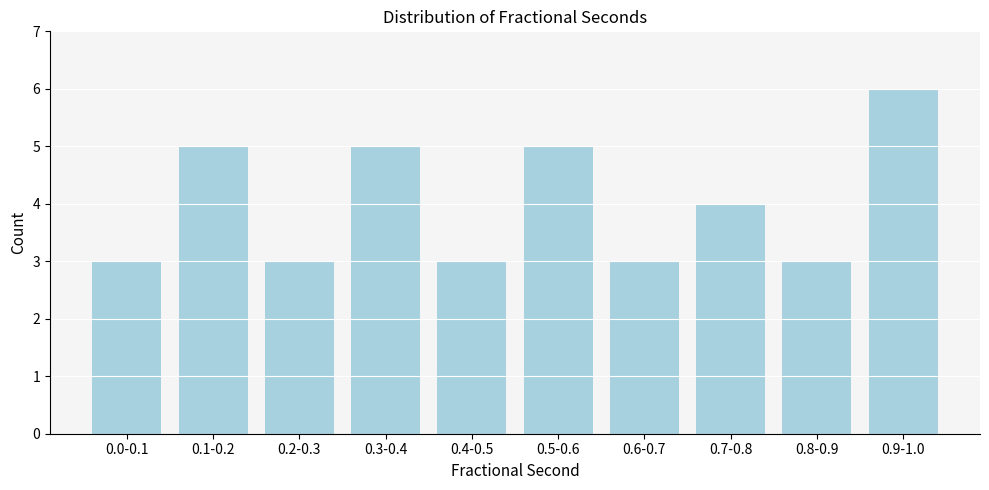

Reading left to right, what are all the values shown in this chart?

0.0-0.1=3	0.1-0.2=5	0.2-0.3=3	0.3-0.4=5	0.4-0.5=3	0.5-0.6=5	0.6-0.7=3	0.7-0.8=4	0.8-0.9=3	0.9-1.0=6